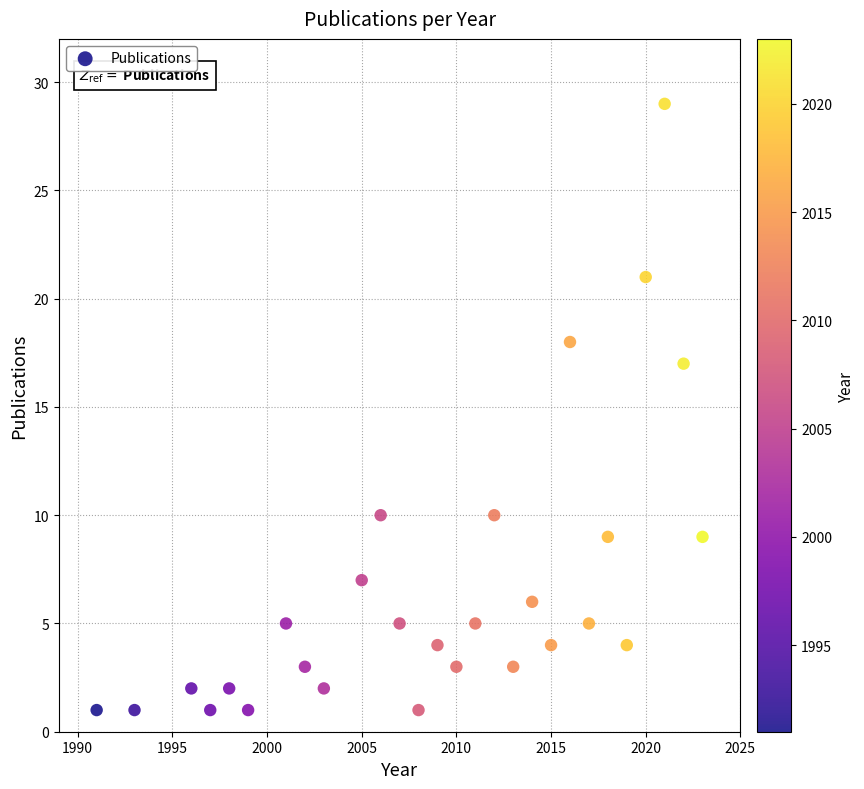

What is the range of X values (max minus min)?

32